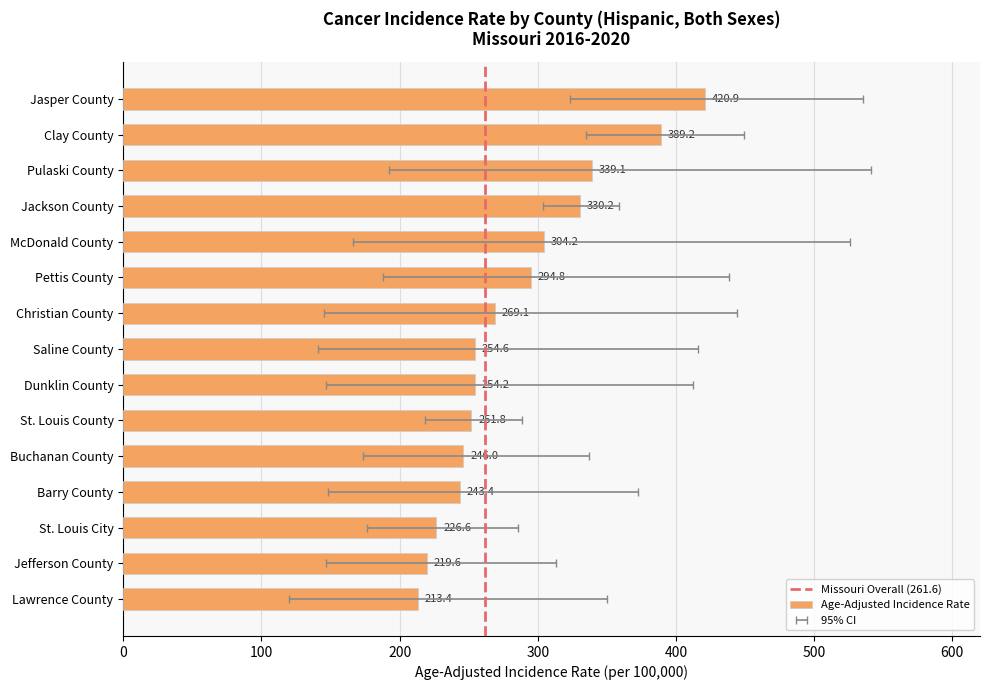

True or false: the data shows 335.7 at Dunklin County.

False